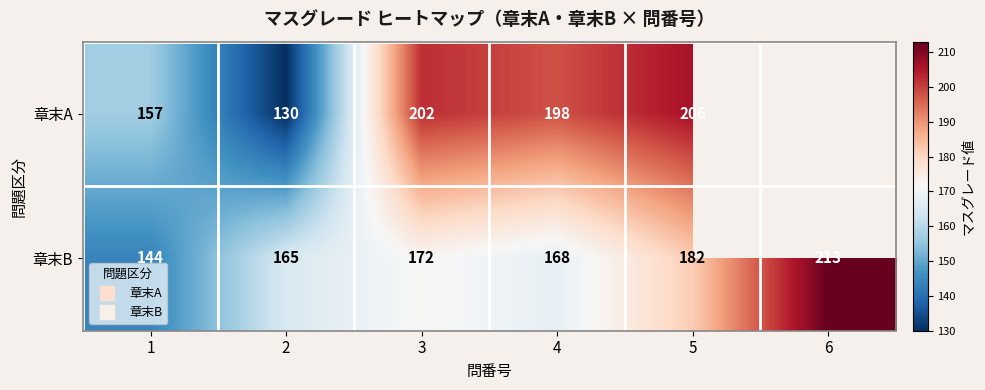

Which has a higher value, 3 or 6?

6